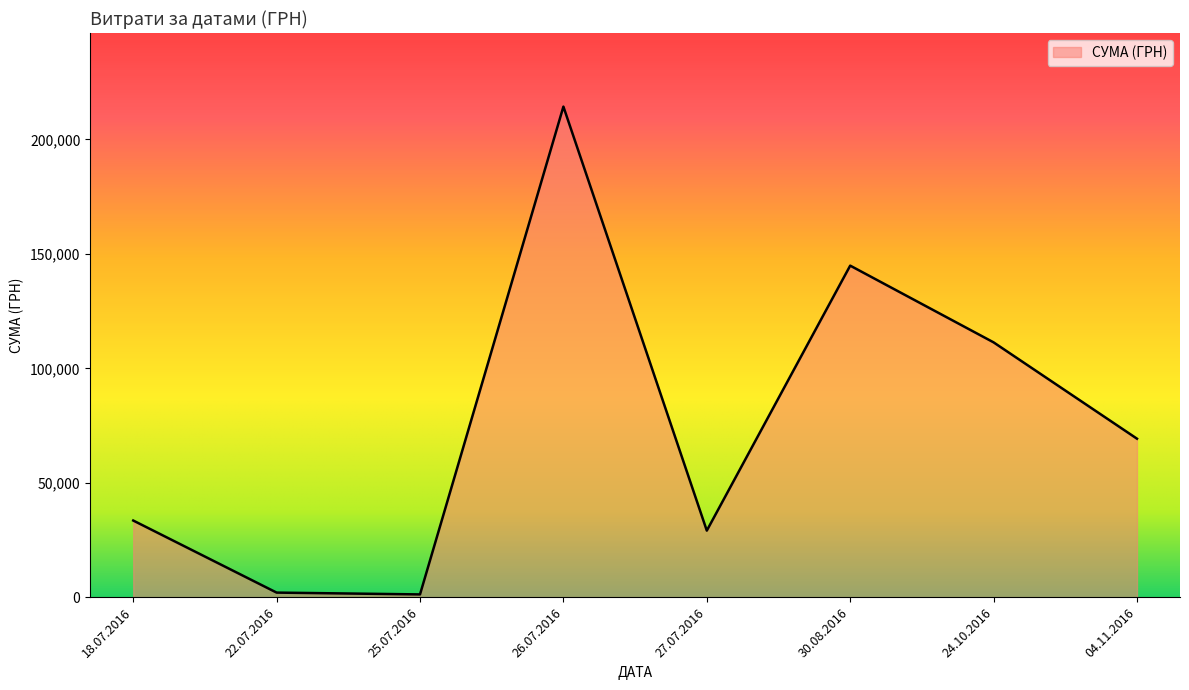

How many series are shown in this chart?

1